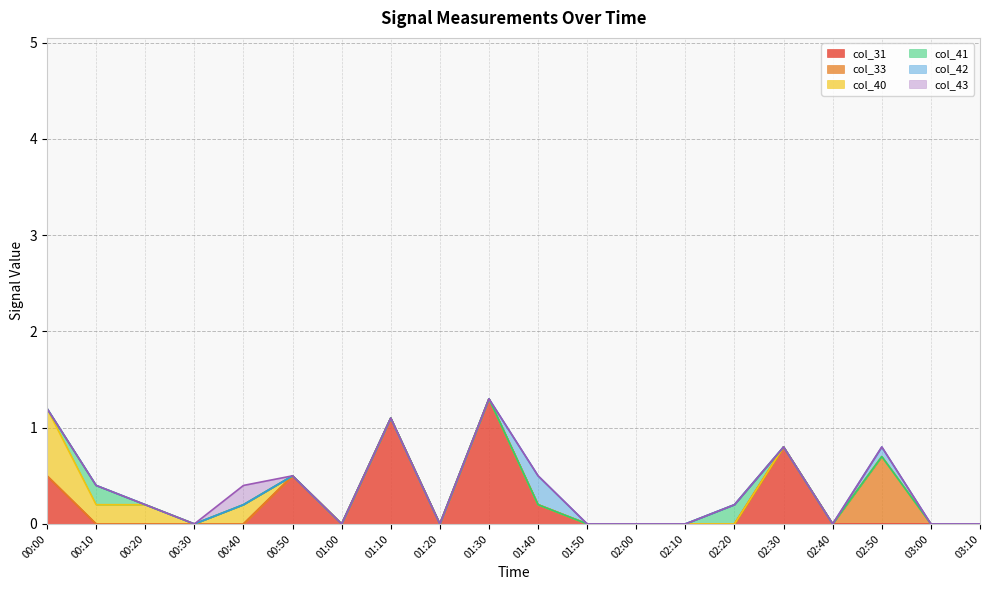

What is the highest value of the col_31 series?

1.3